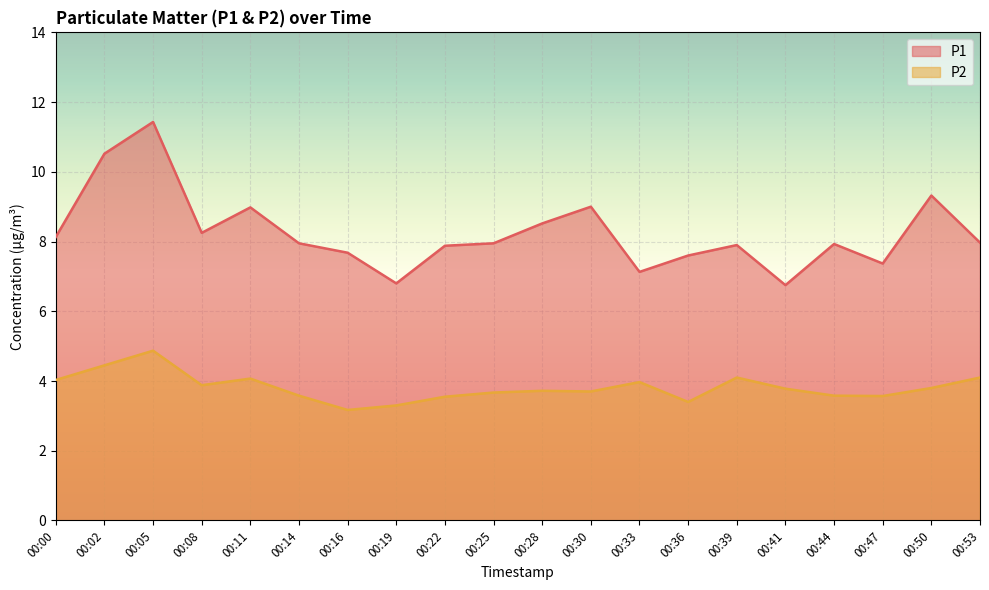

Does the chart display data point markers on the line(s)?

No